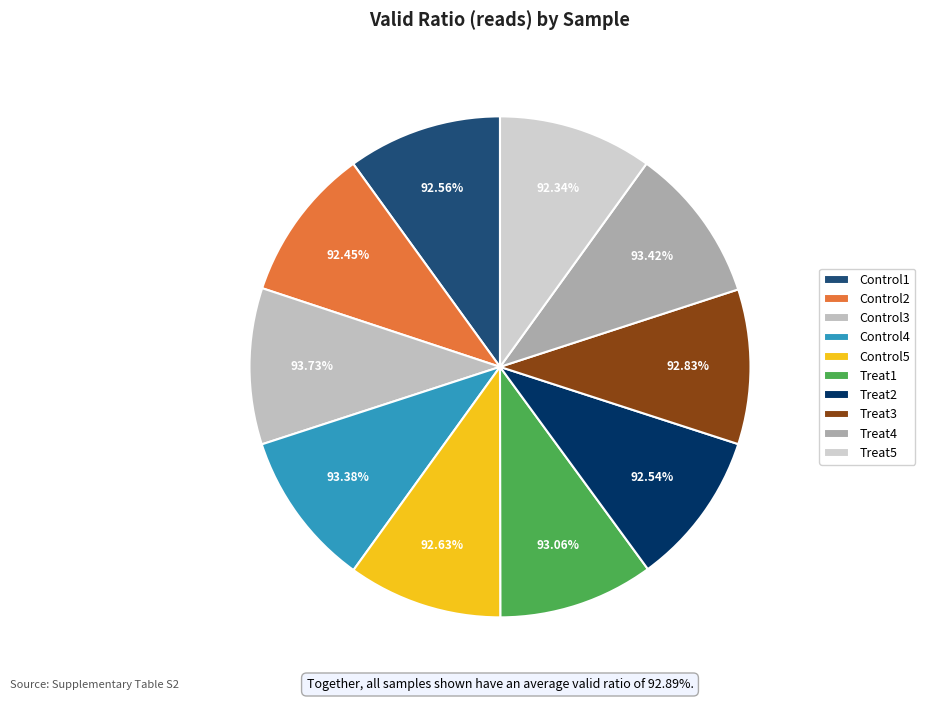

How many segments does this pie chart have?

10